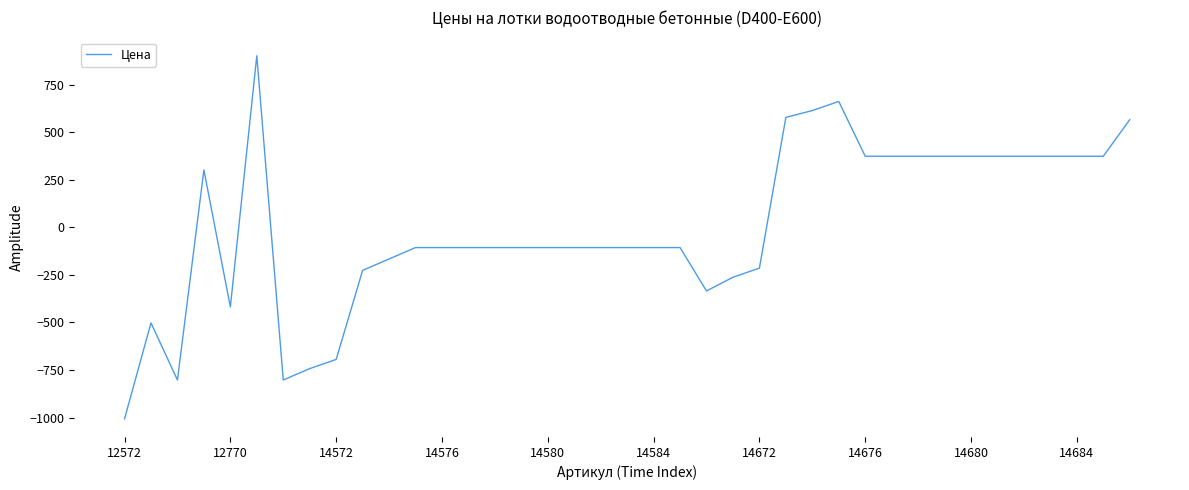

What is the maximum value shown in the chart?

901.2